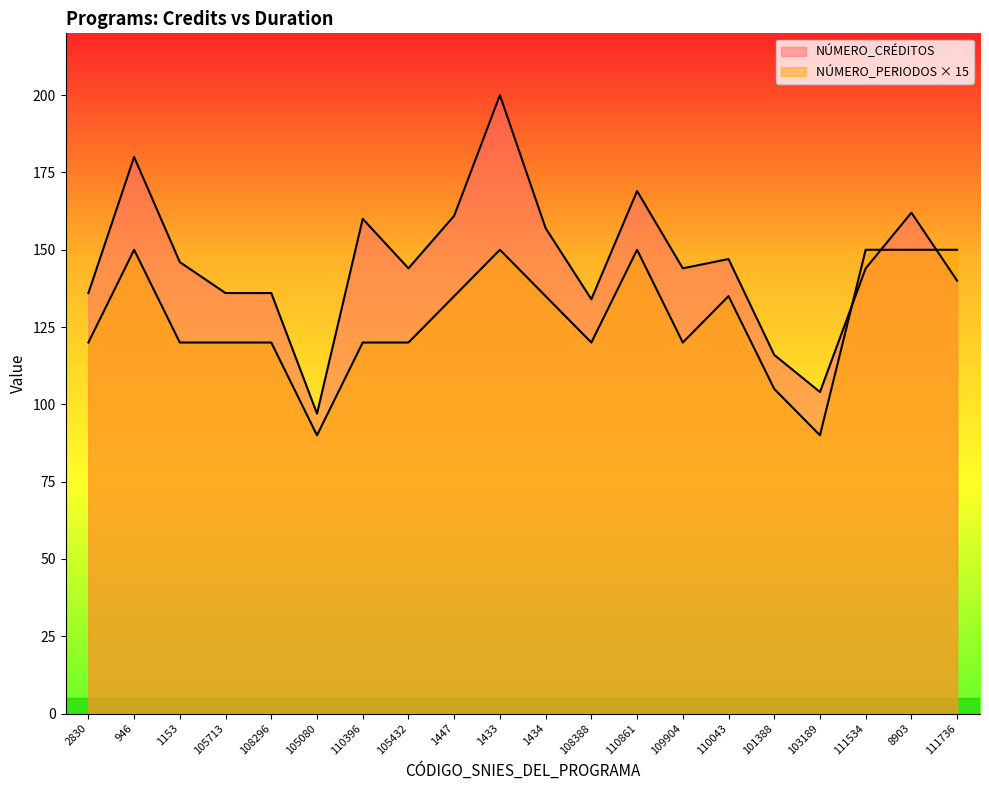

True or false: NÚMERO_CRÉDITOS has a value of 136 at 105713.

True